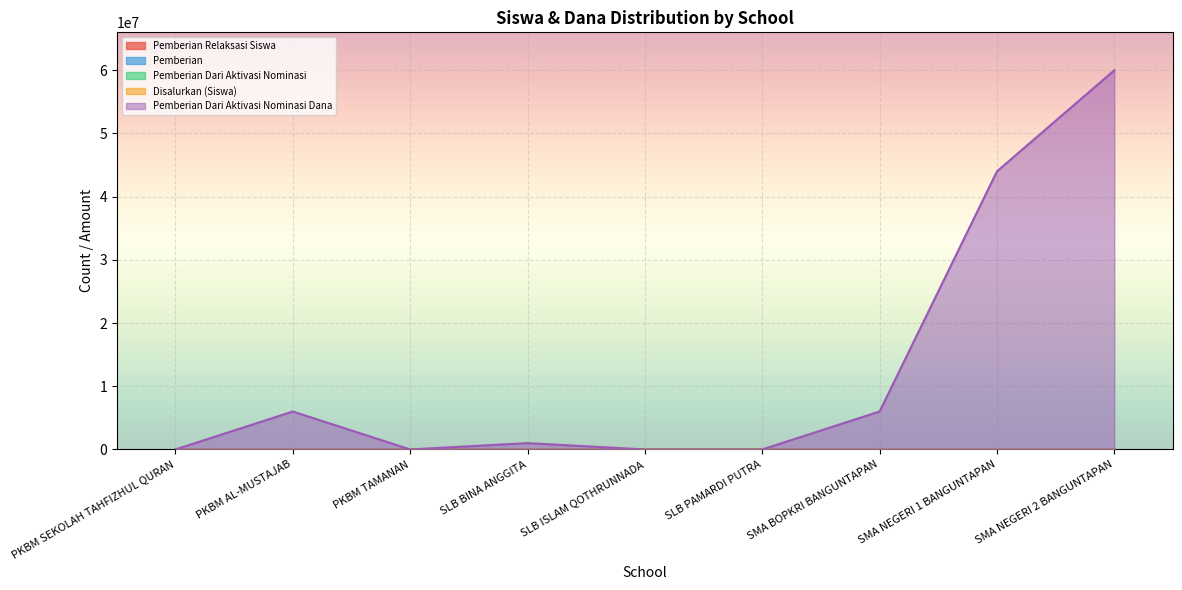

Is it true that Disalurkan (Siswa) equals 314 at SMA NEGERI 1 BANGUNTAPAN?

True